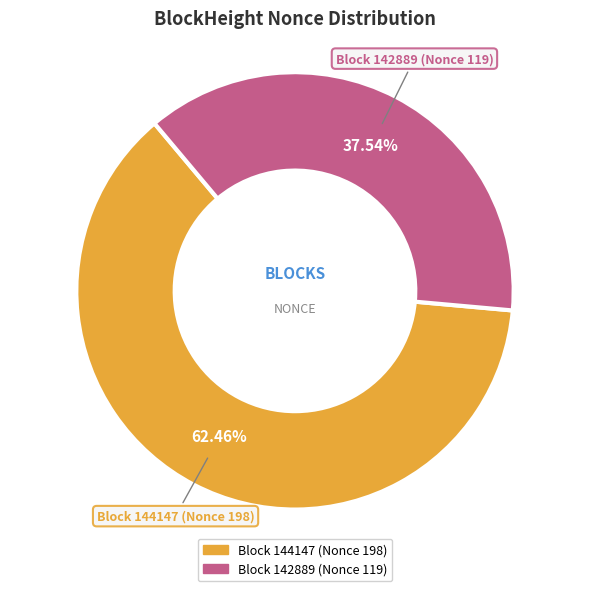

Is there a majority slice in this chart?

Yes